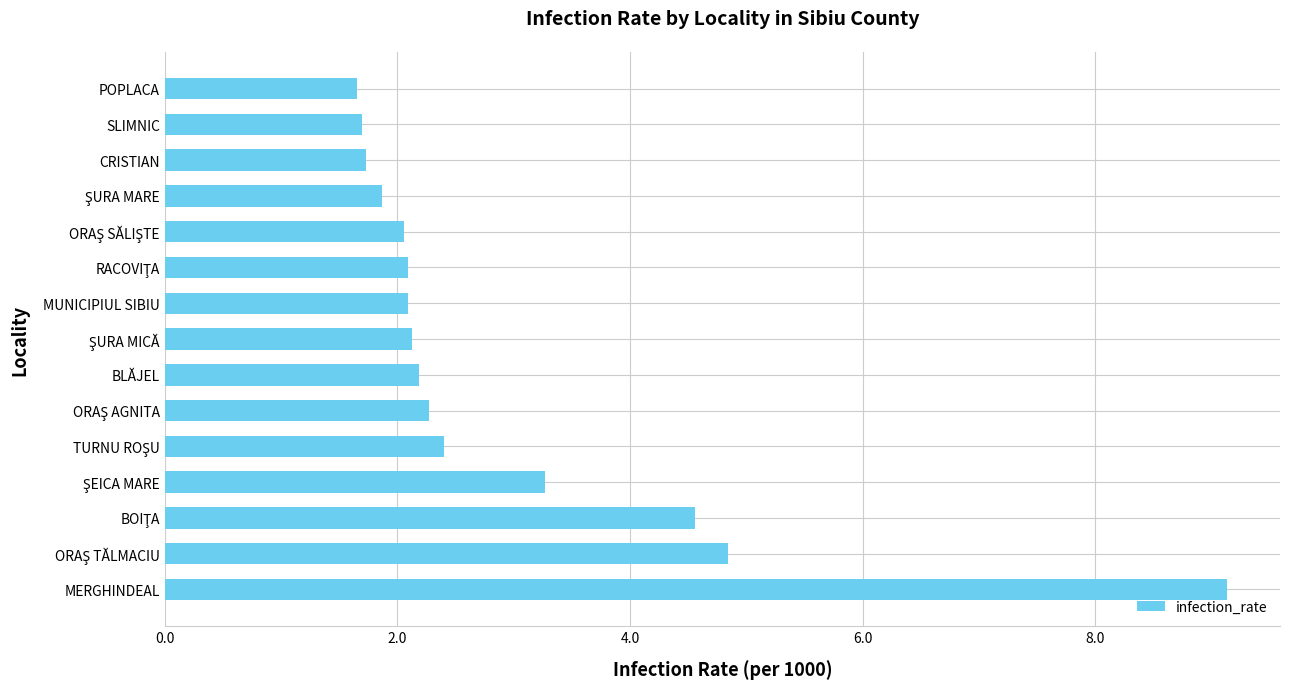

Approximately how many times larger is the value at POPLACA compared to CRISTIAN?

1.0